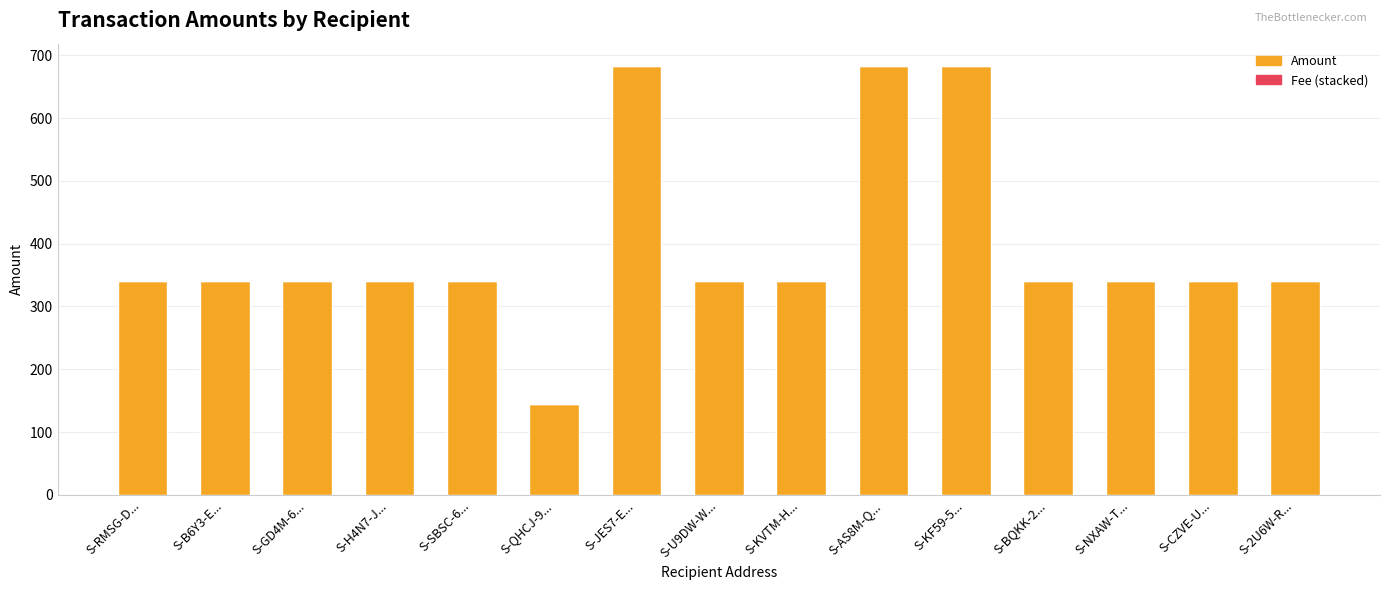

The Fee series shows 1.0 at S-2U6W-R.... True or false?

True